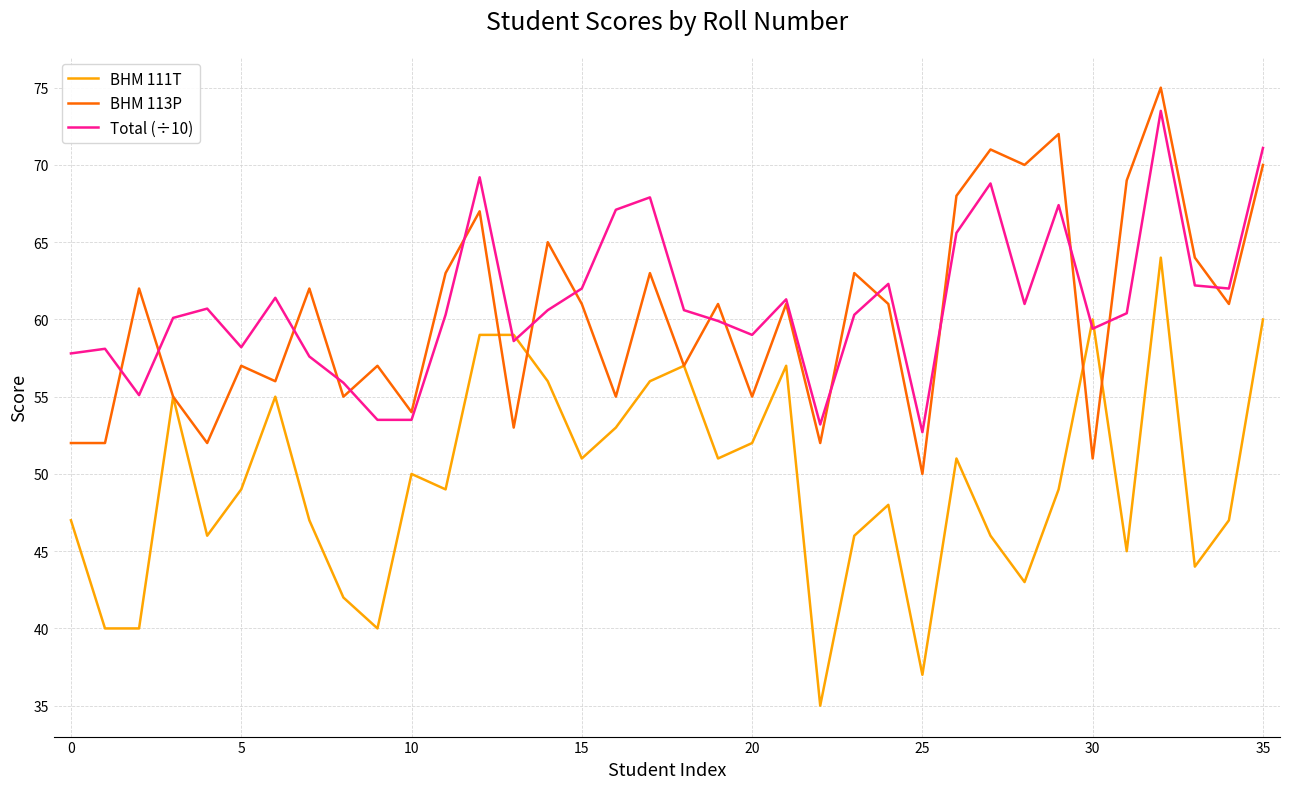

What is the greatest value displayed?

75.0